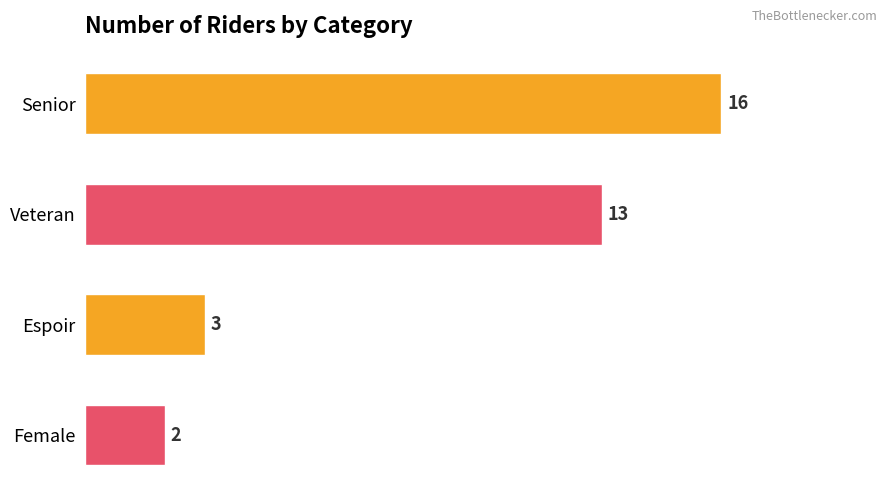

At which label is the value closest to 9?

Veteran